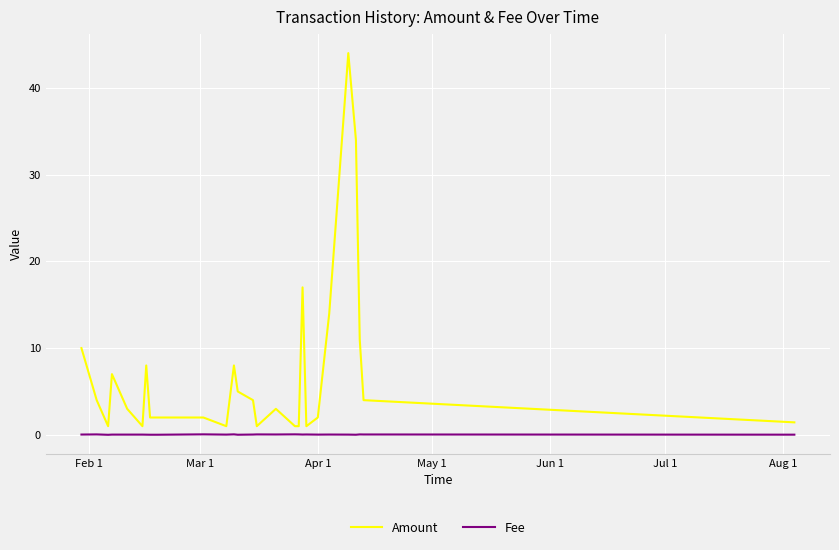

Which series has the largest range (max minus min)?

Amount